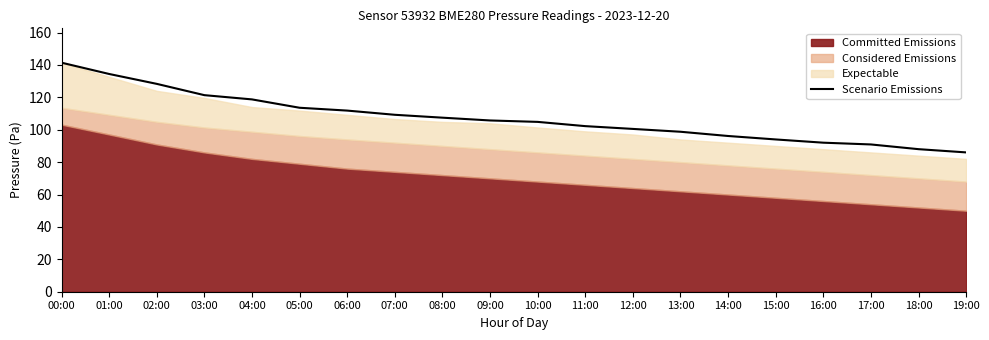

What is the change in value from 14:00 to 17:00?

-5.2